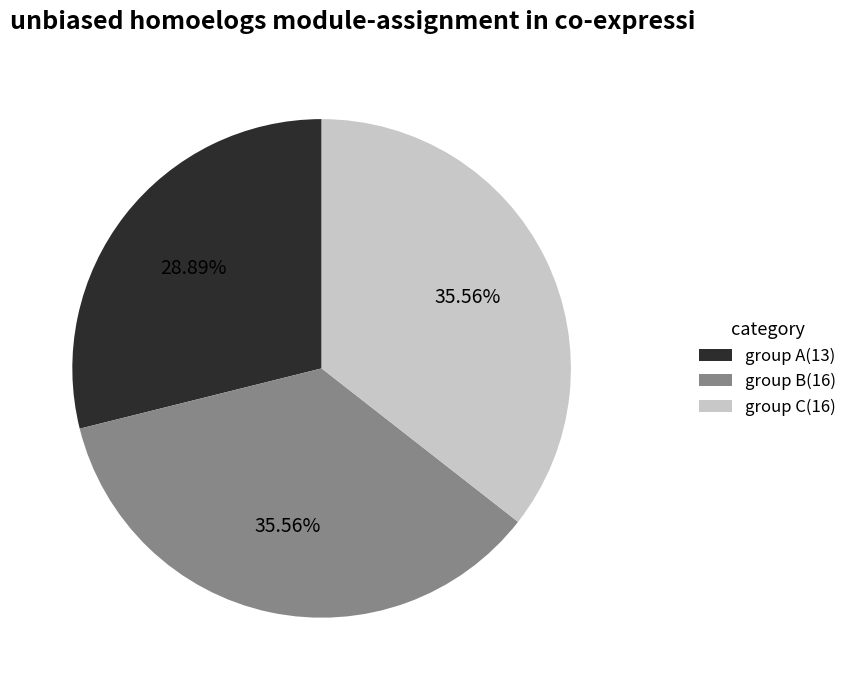

Combined, do group C(16) and group B(16) account for over 50%?

Yes